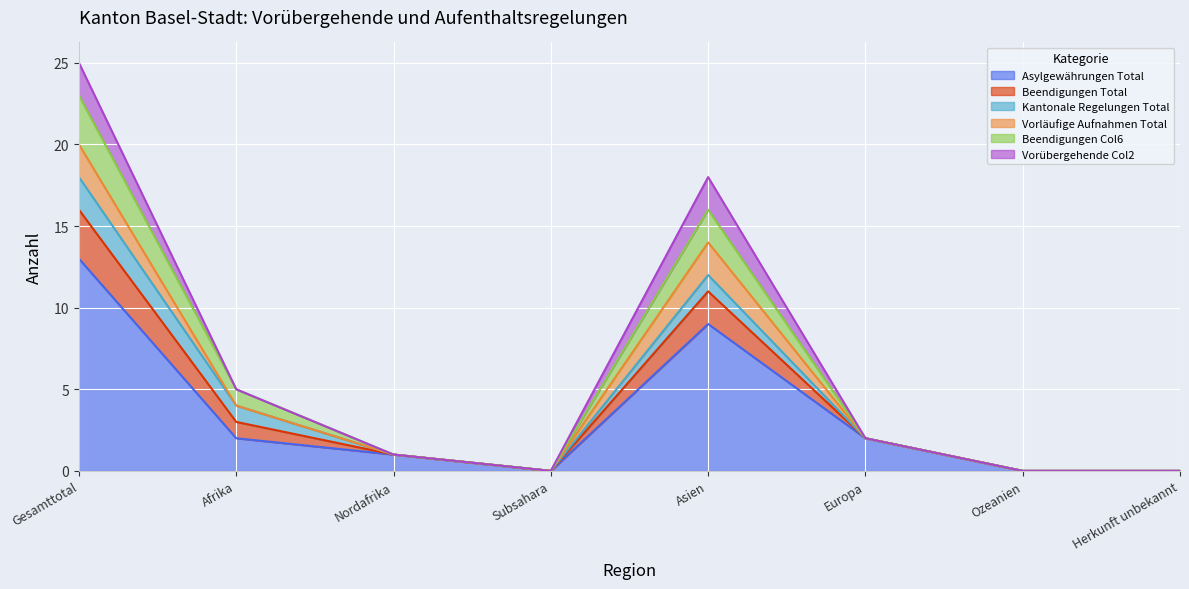

True or false: Beendigungen Col6 and Beendigungen Total intersect in this chart.

False